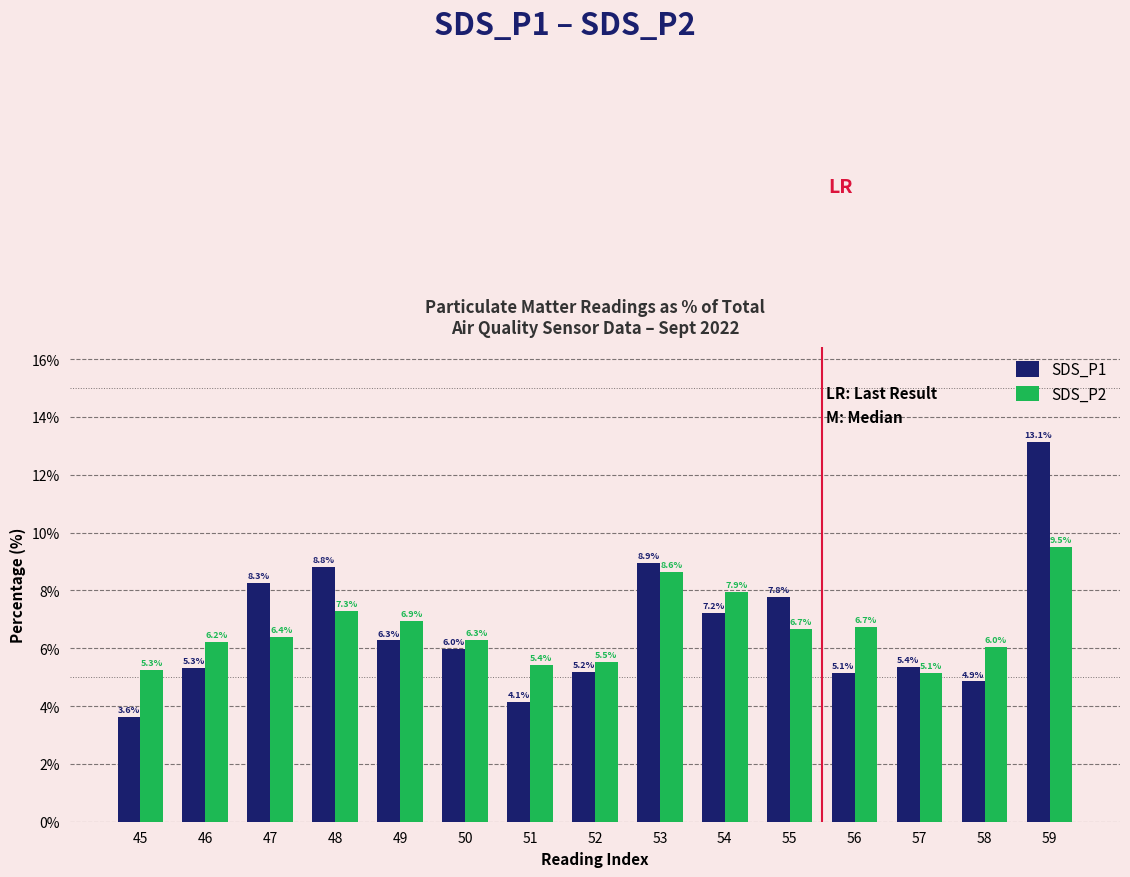

What is the sum of the SDS_P2 values at 48 and 53?

15.9